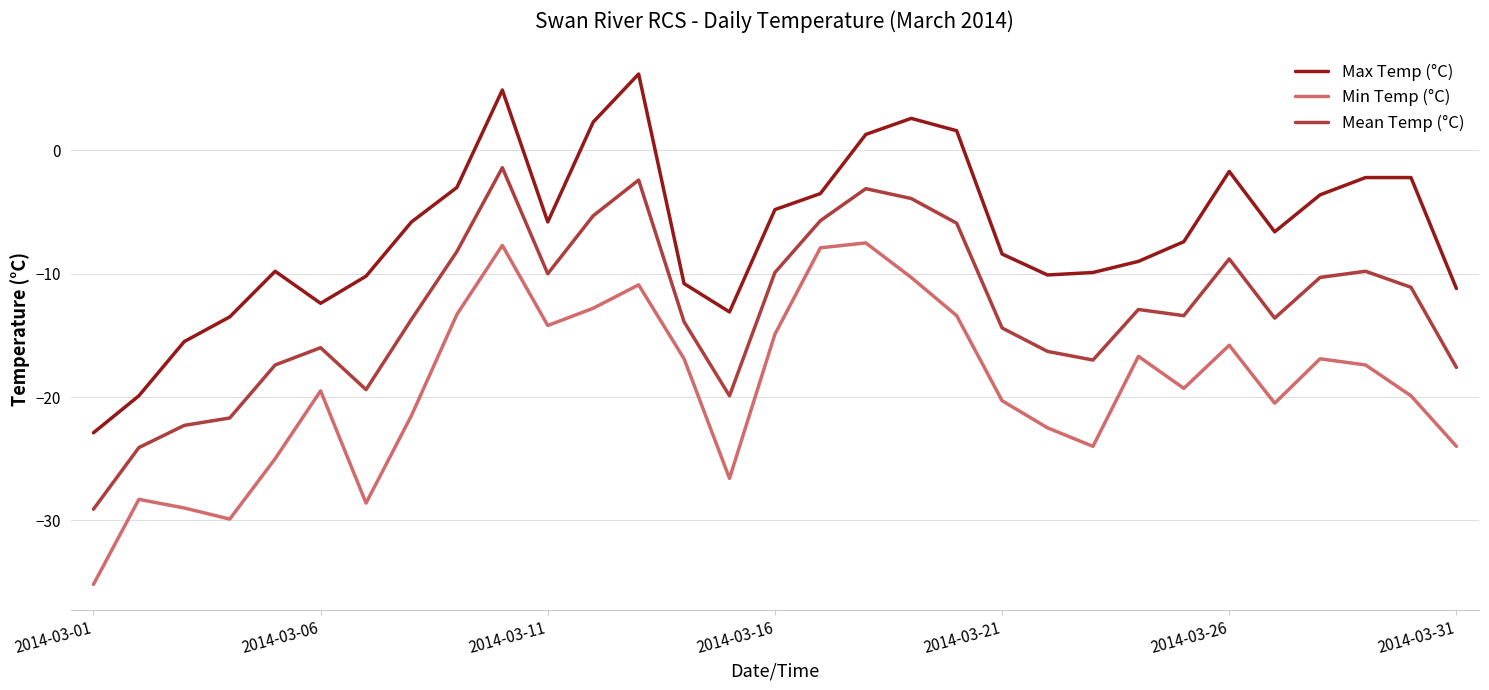

What is the difference between the maximum and minimum values in the Min Temp (°C) series?

27.7